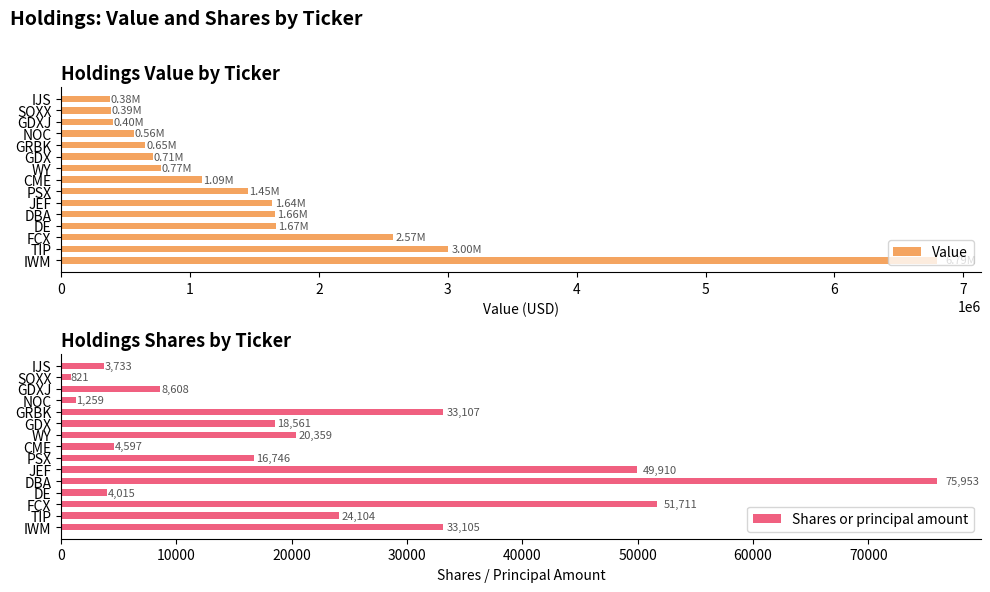

Reading right to left, list all the values displayed in this chart.

Value: 14=382000	13=388000	12=403000	11=563000	10=654000	9=712000	8=772000	7=1093000	6=1447000	5=1640000	4=1662000	3=1668000	2=2572000	1=3003000	0=6795000
Shares or principal amount: 14=3733	13=821	12=8608	11=1259	10=33107	9=18561	8=20359	7=4597	6=16746	5=49910	4=75953	3=4015	2=51711	1=24104	0=33105